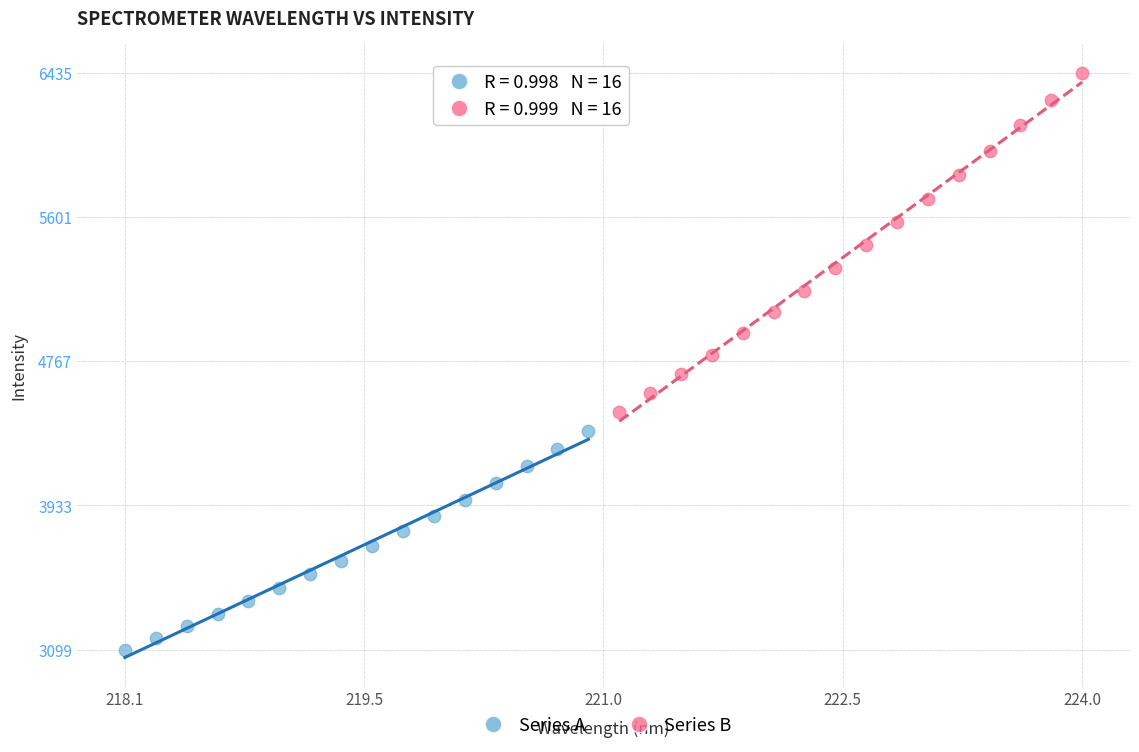

Which series reaches the maximum Y coordinate?

Series B